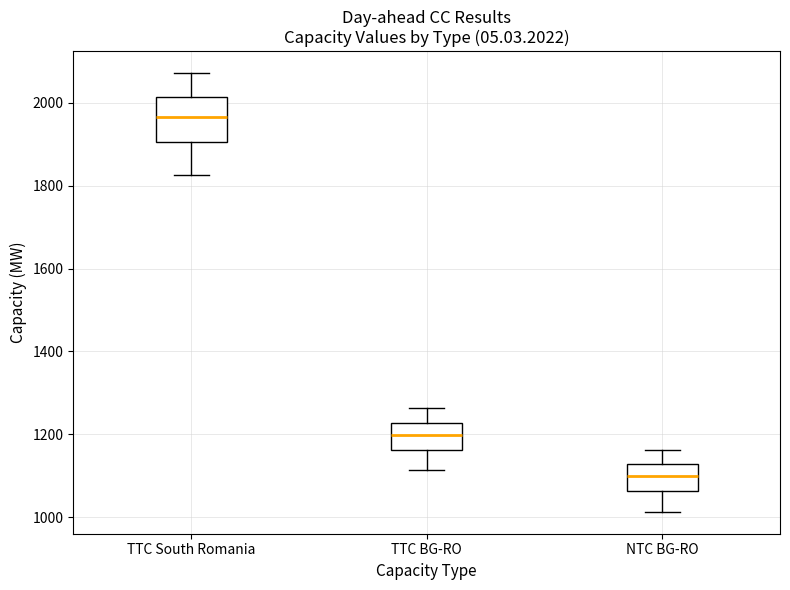

Which box's median line is the highest?

TTC South Romania